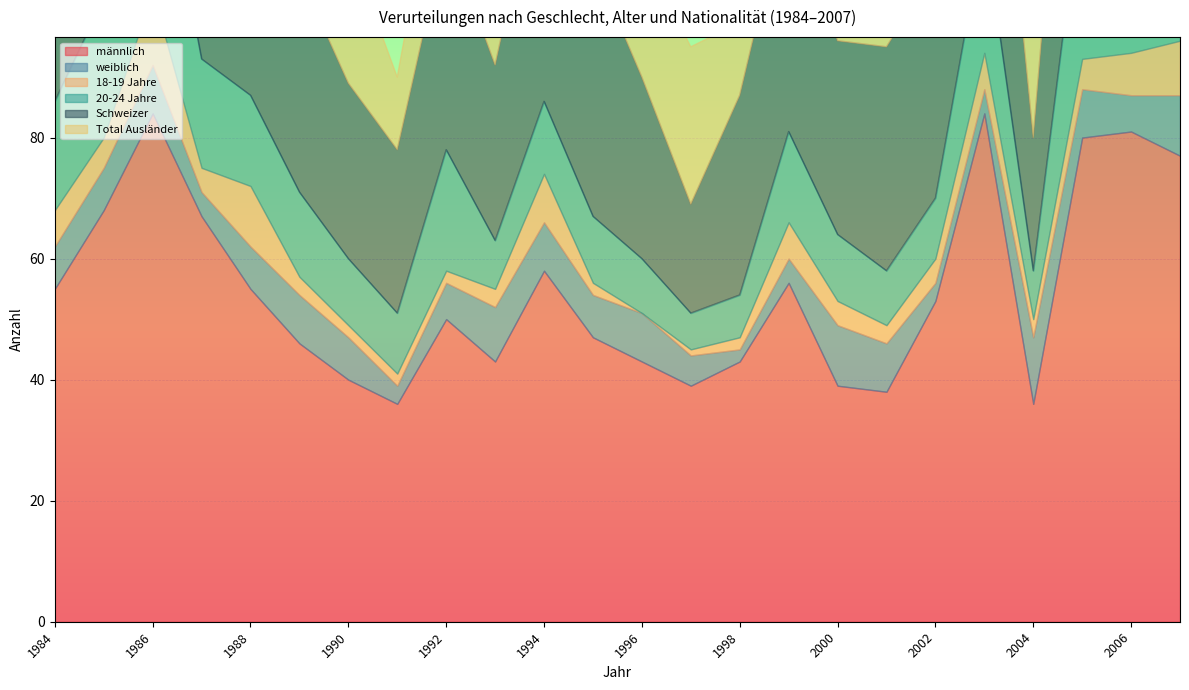

True or false: 18-19 Jahre and Schweizer intersect in this chart.

False